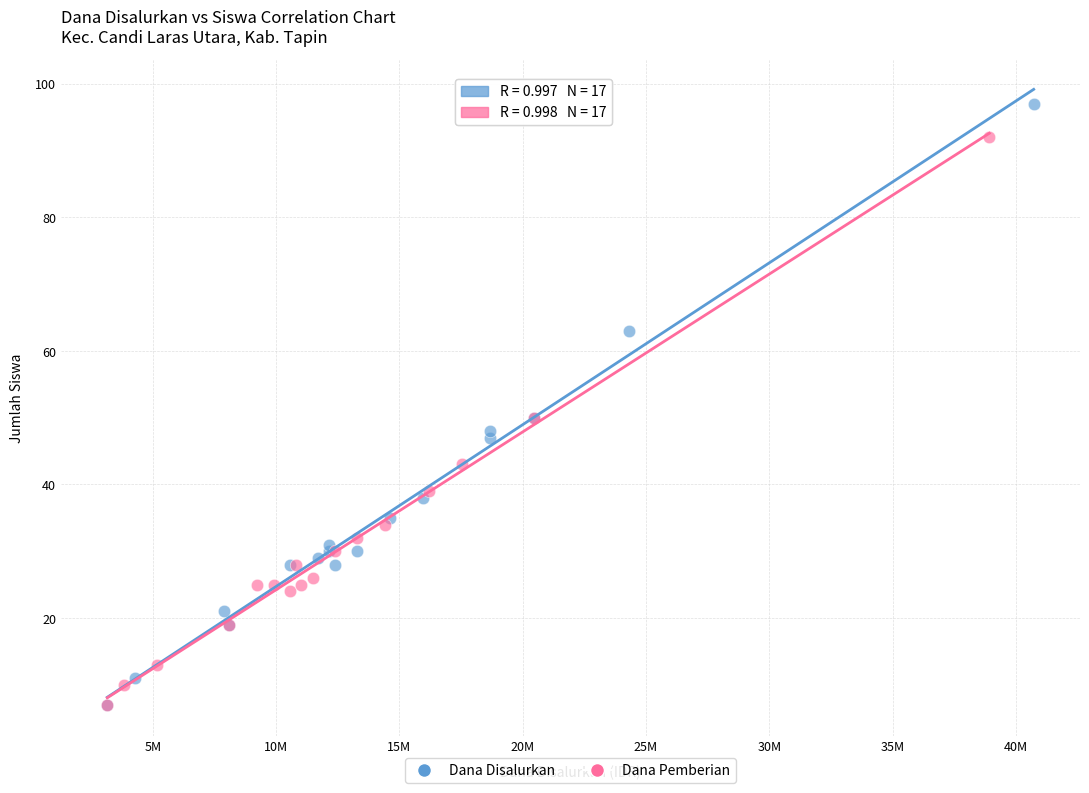

Which series contains the highest Y value?

Dana Disalurkan